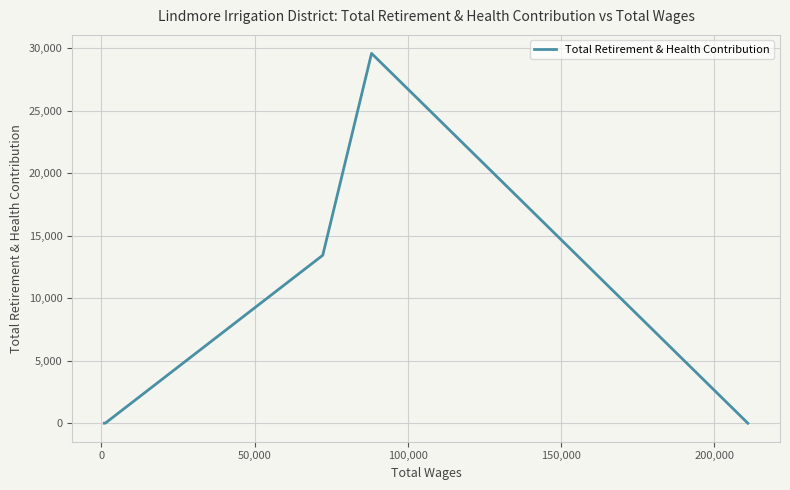

Does the chart display data point markers on the line(s)?

No